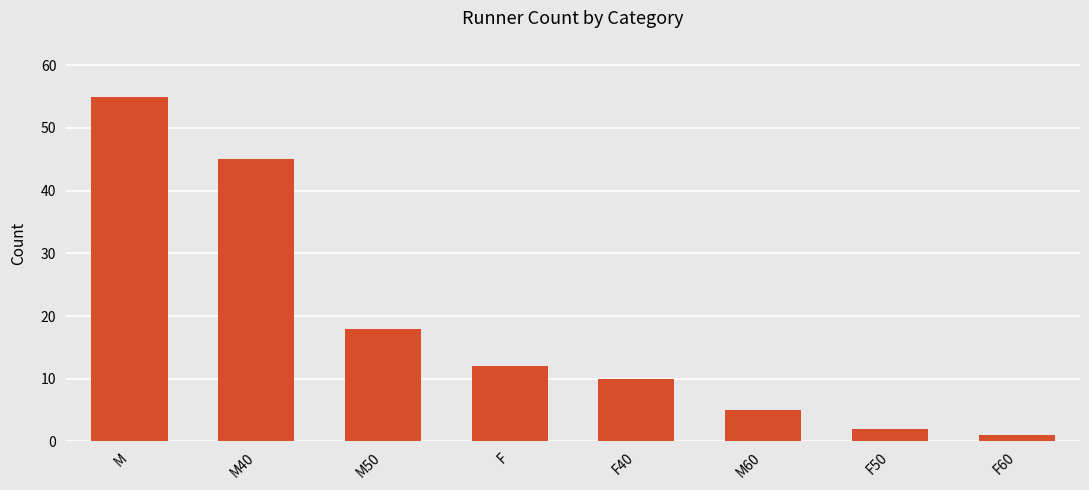

What is the value of the 5th bar from the left?

10